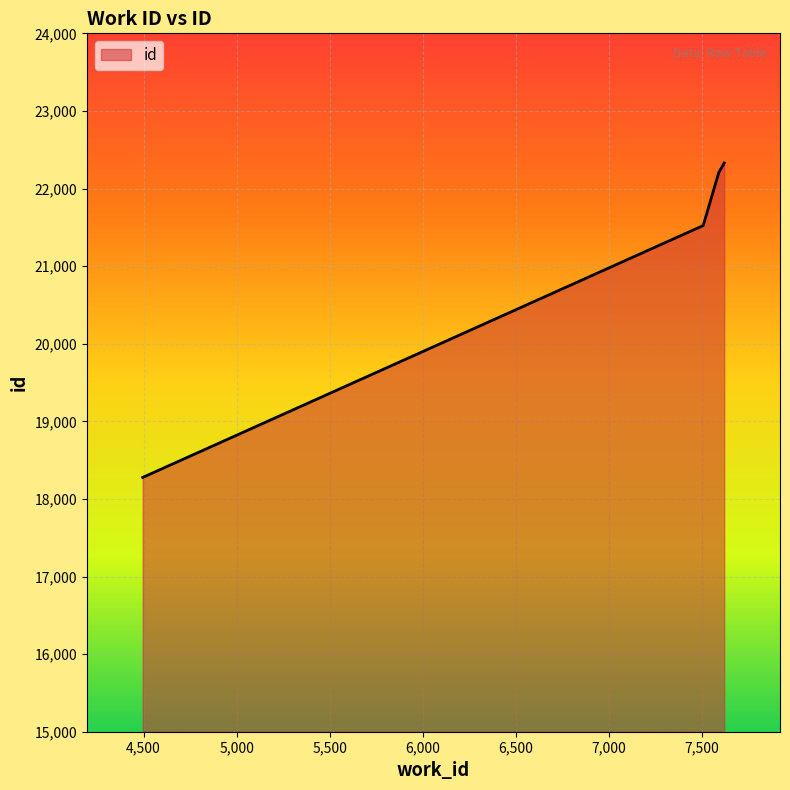

True or false: the data has more than 2 interior local peaks.

False